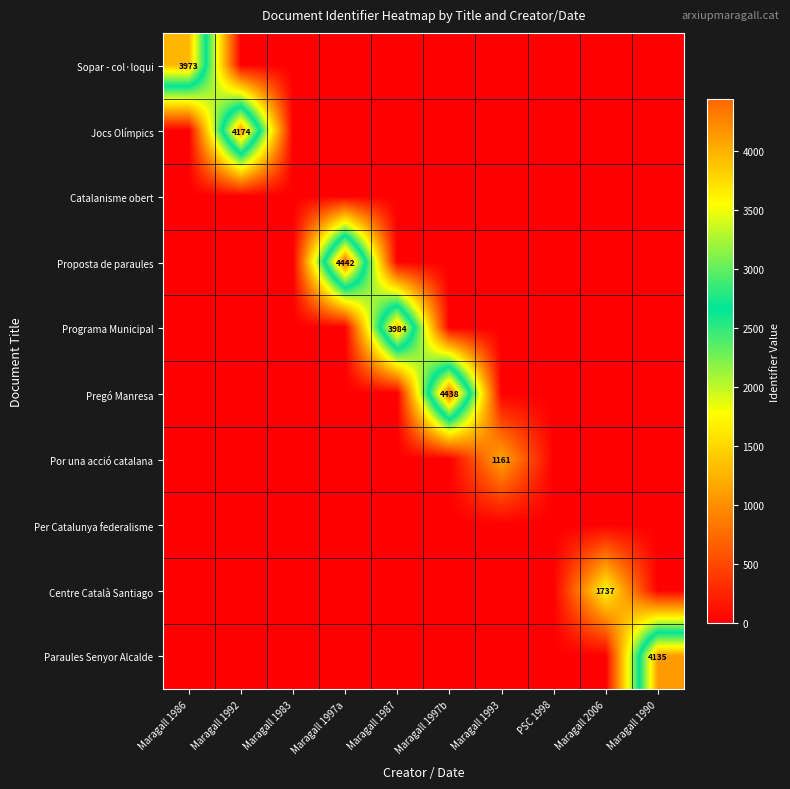

Which category has the lowest value across all series?

Maragall 1992